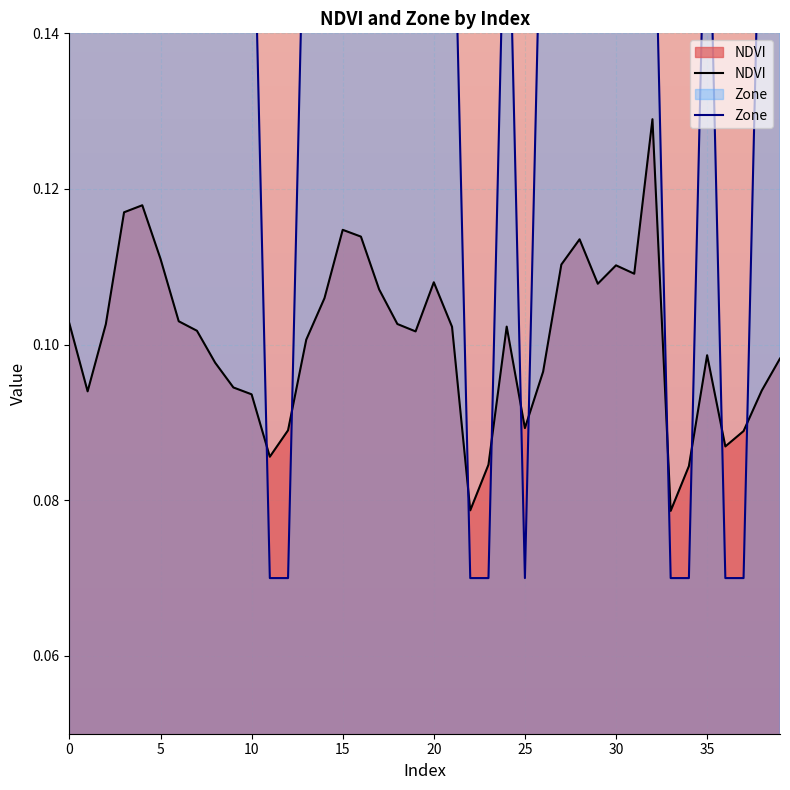

Where is Zone nearest to the value 0?

11